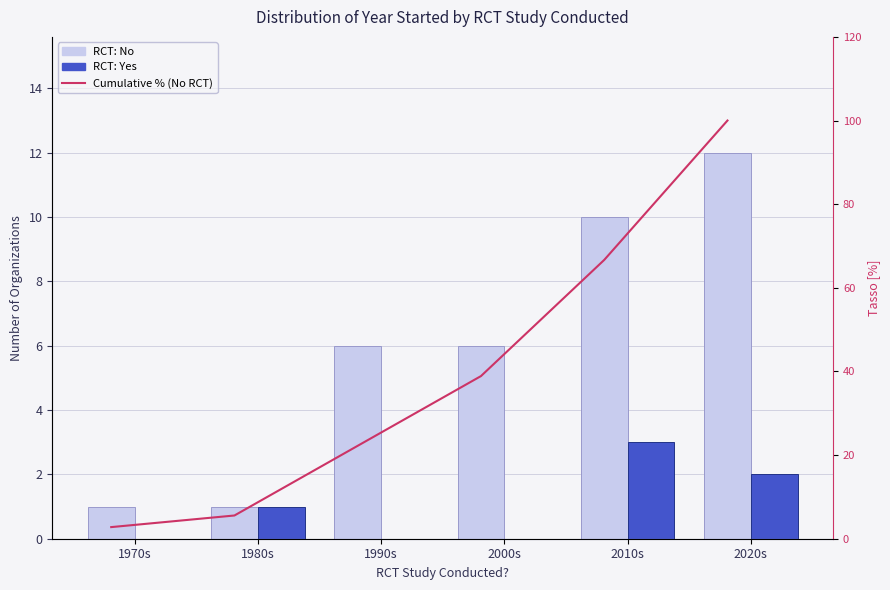

What are all the series names shown in the legend?

RCT: No, RCT: Yes, Cumulative % (No RCT)